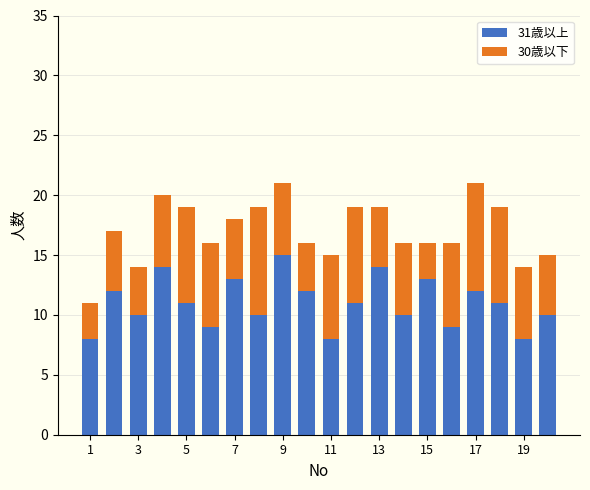

What is the highest value of the 31歳以上 series?

15